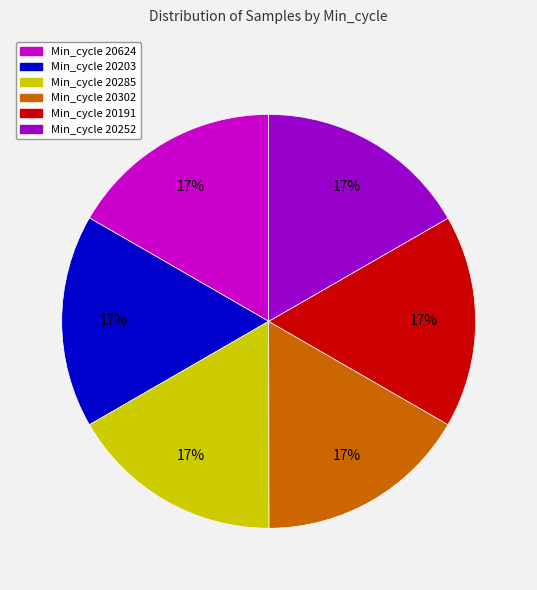

To the nearest percent, what is the average slice percentage?

17%